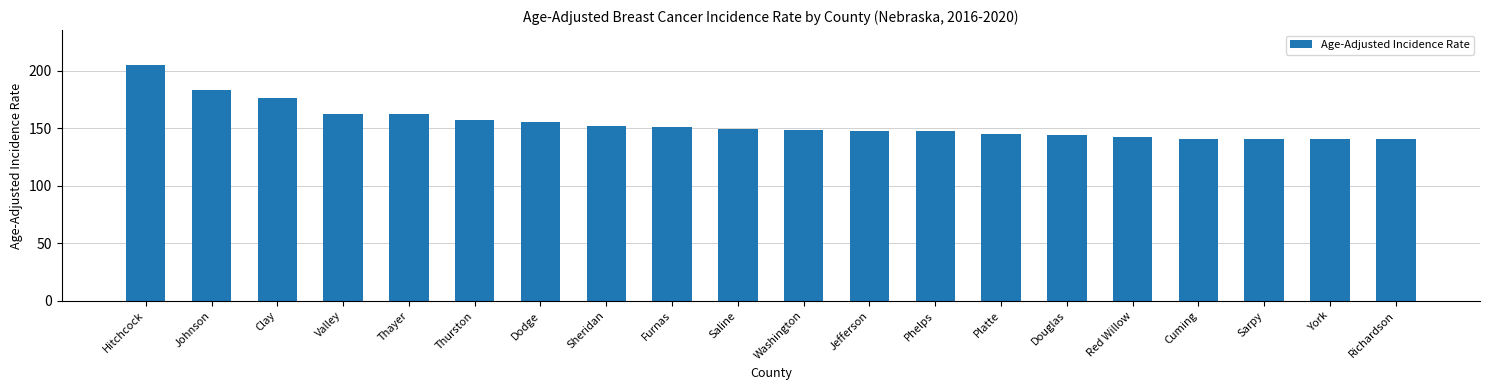

Are the bars grouped side by side (vs. stacked)?

No